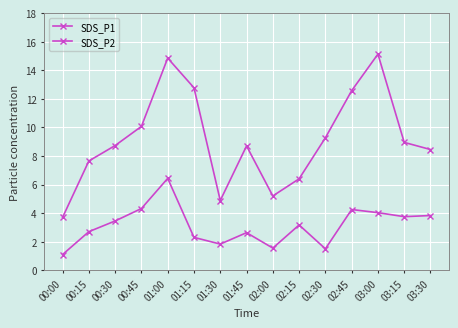

True or false: SDS_P1 and SDS_P2 cross at least once.

False